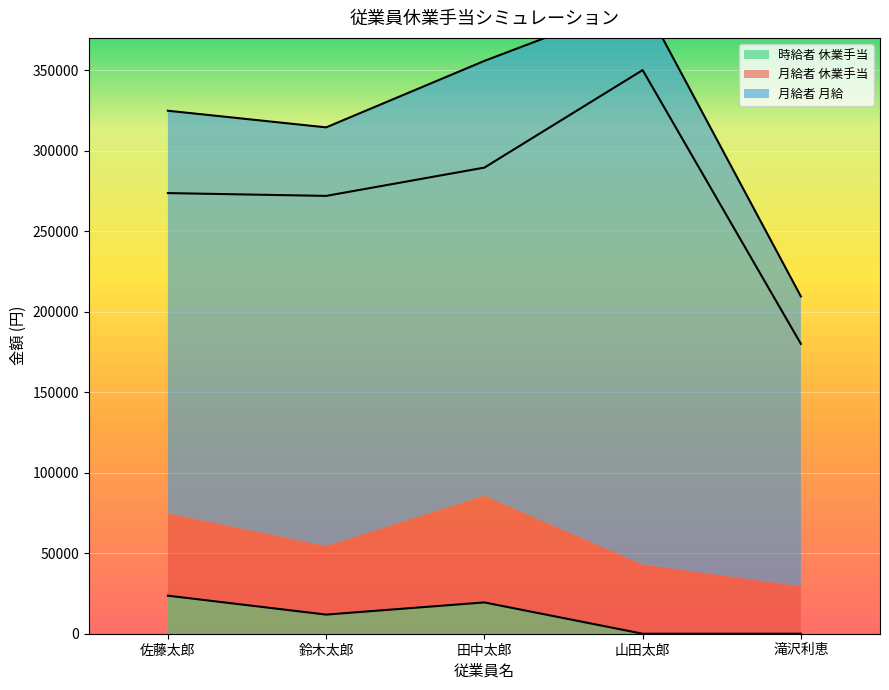

True or false: 月給者 月給 has a value of 497210 at 山田太郎.

False